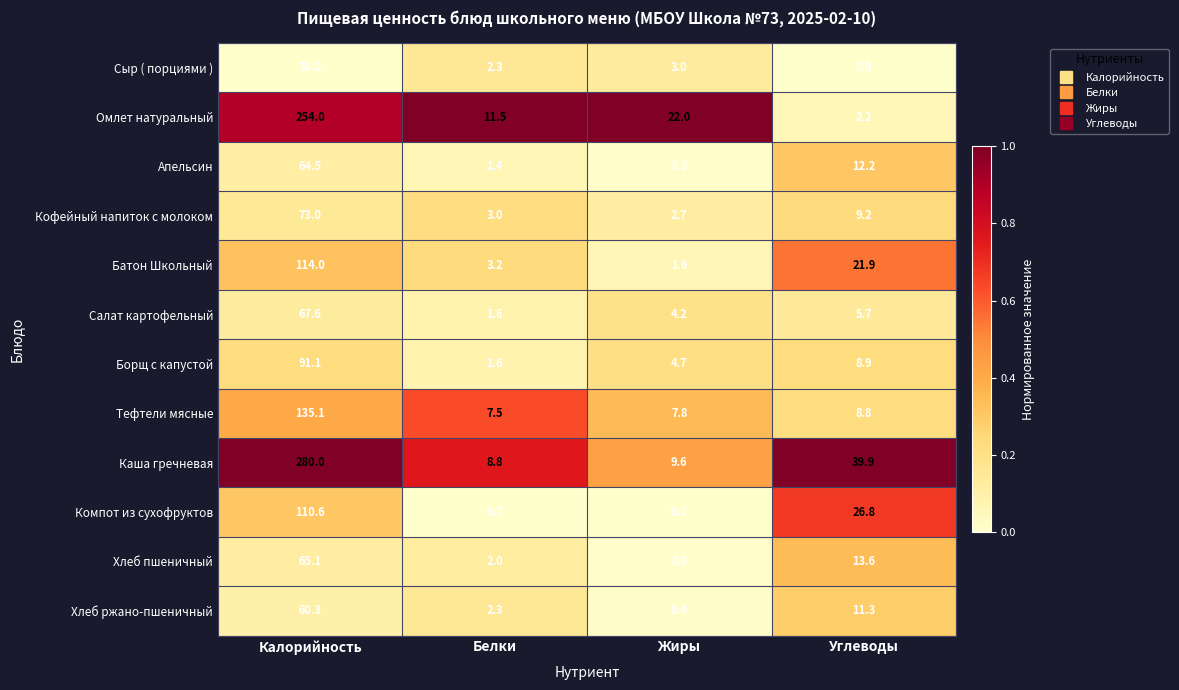

At which label does Хлеб ржано-пшеничный first exceed 11?

Калорийность